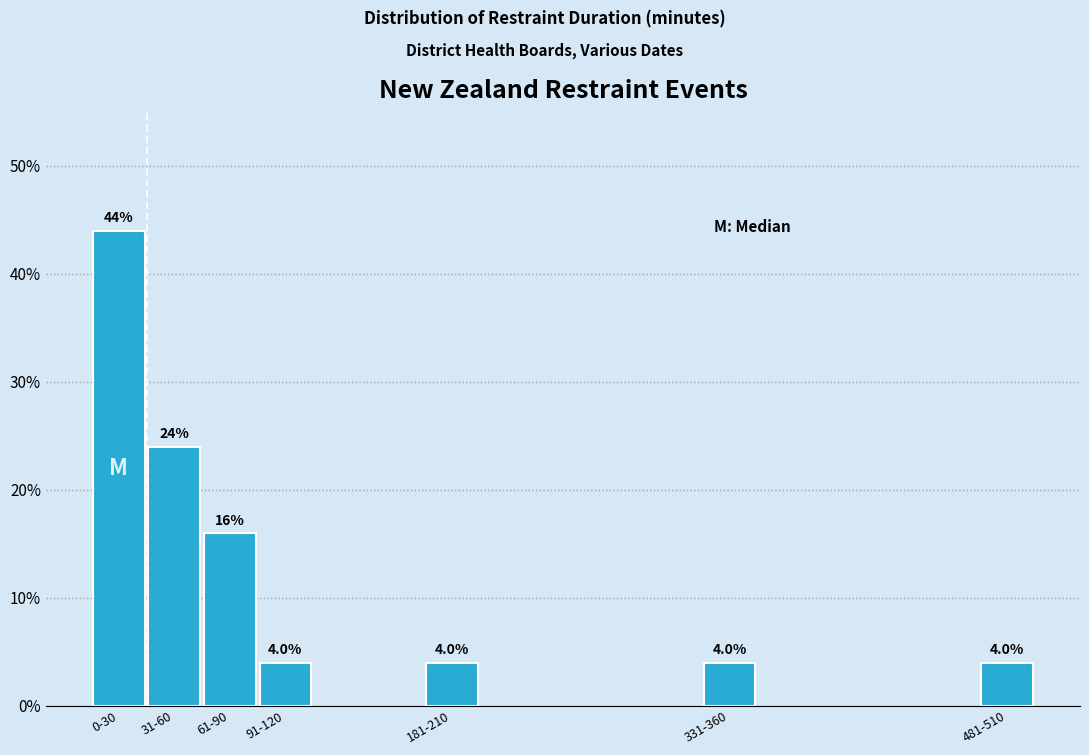

Reading right to left, transcribe all the data shown in this chart.

4	4	4	4	16	24	44